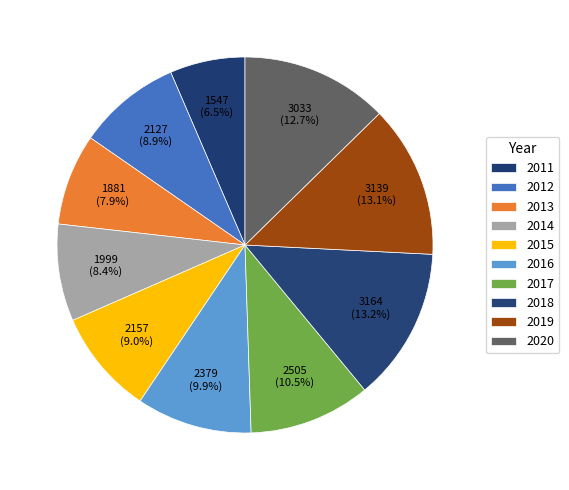

How many segments does this pie chart have?

10